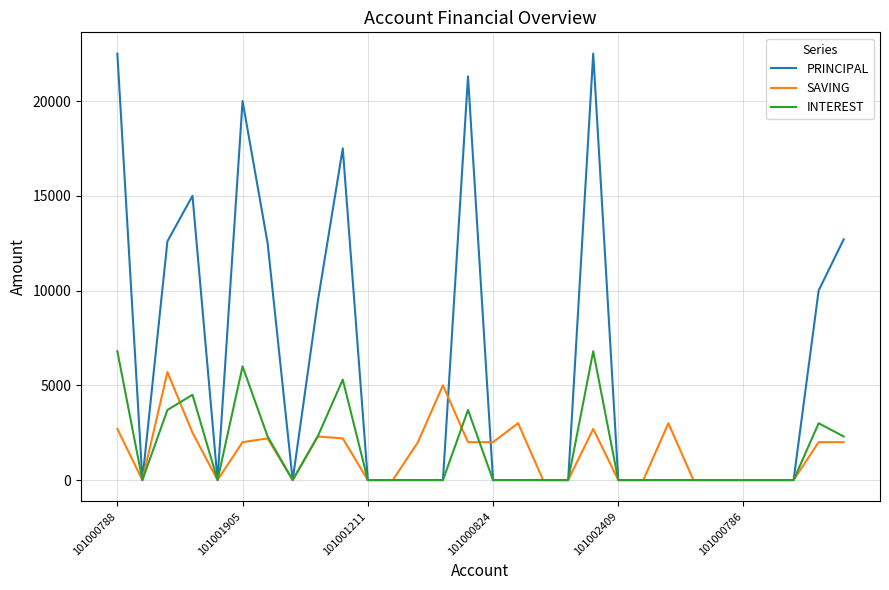

List the series in order of their peak value, highest first.

PRINCIPAL, INTEREST, SAVING